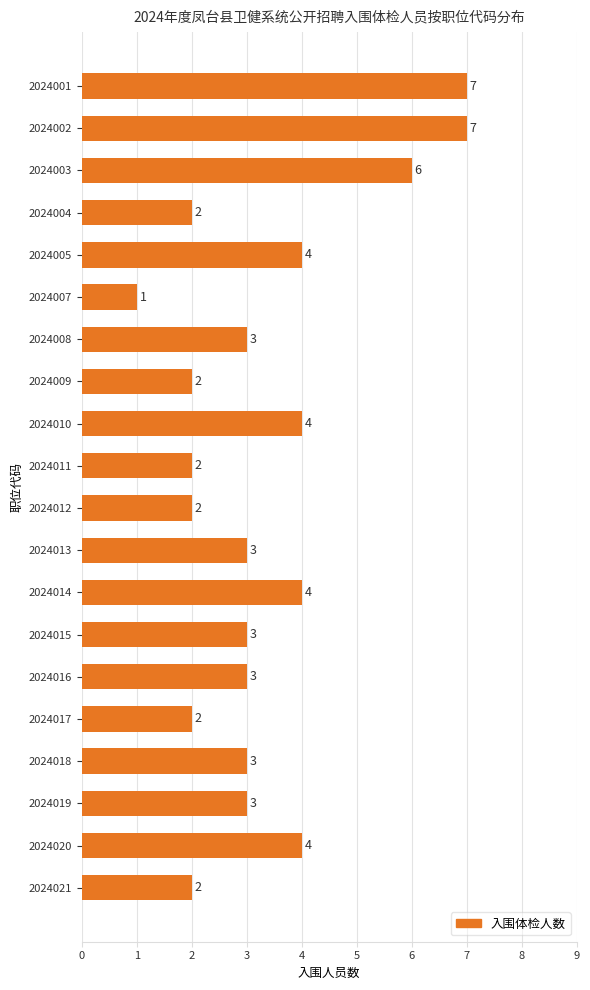

What value does the data have at 2024014?

4